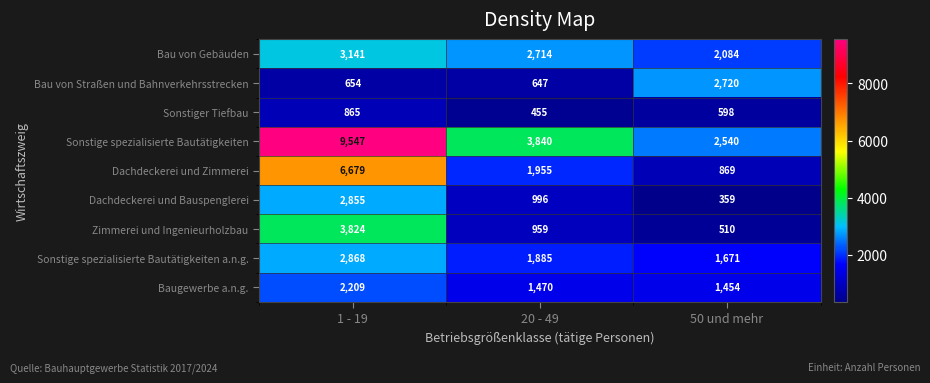

What is the average value of the Dachdeckerei und Zimmerei series?

3168